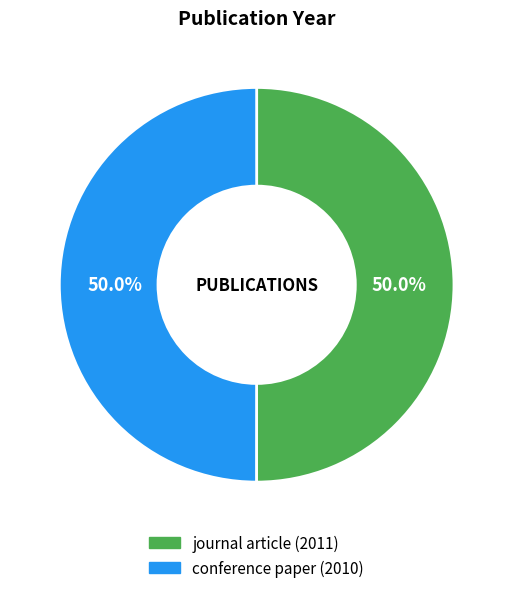

Approximately how many times larger is the value at journal article (2011) compared to conference paper (2010)?

1.0